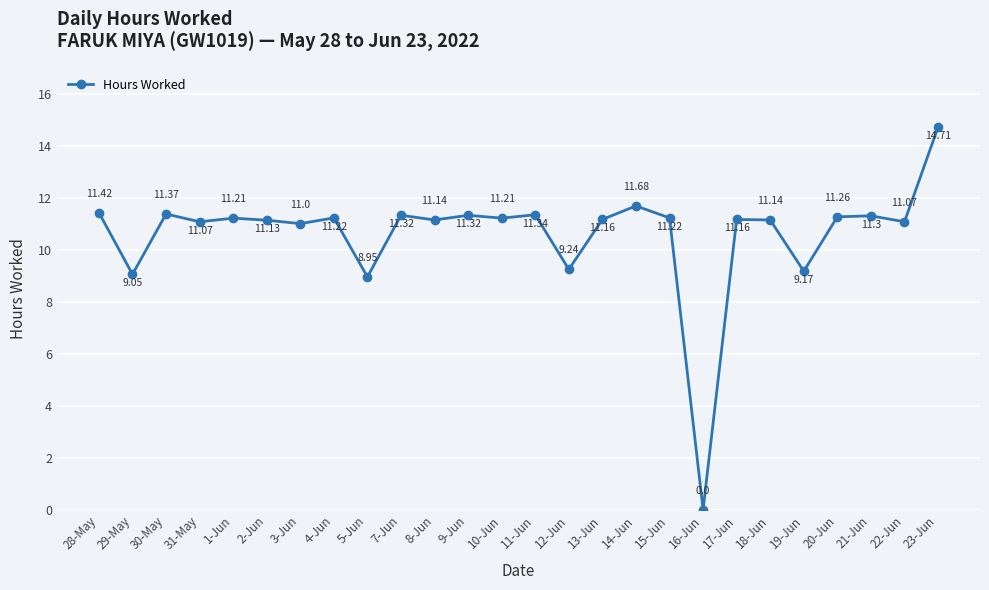

What is the label of the 19th point from the right?

4-Jun